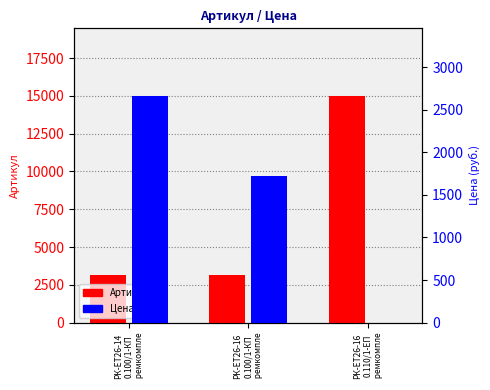

What are all the series names shown in the legend?

Артикул, Цена (руб.)